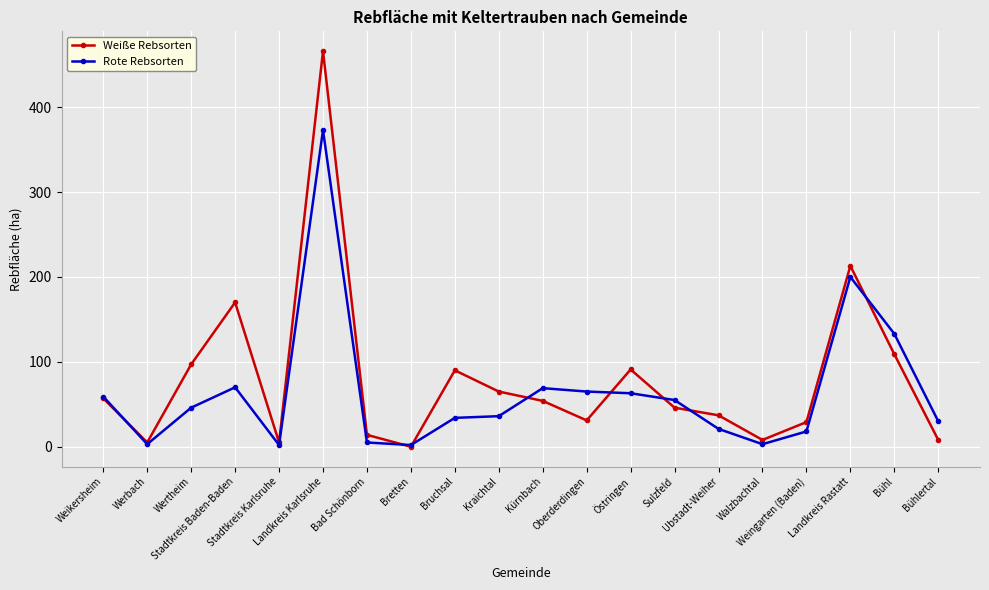

At which category does Rote Rebsorten reach its first local valley?

Werbach